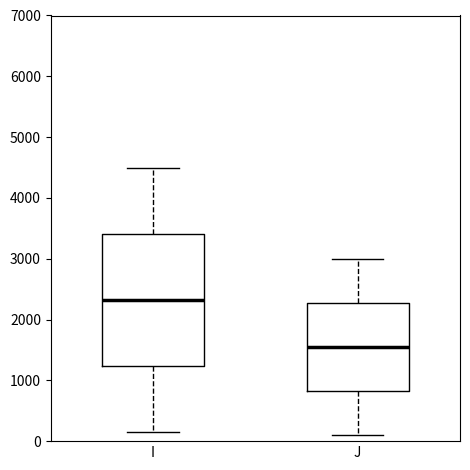

Reading left to right, read every box against the y-axis: the position of its median line, the range the box covers, and the ends of its whiskers. The values are not printed on the chart, so give them approximately, as read against the axis.

I: median 2300, box 1200 to 3400, whiskers 200 to 4500
J: median 1600, box 800 to 2300, whiskers 100 to 3000